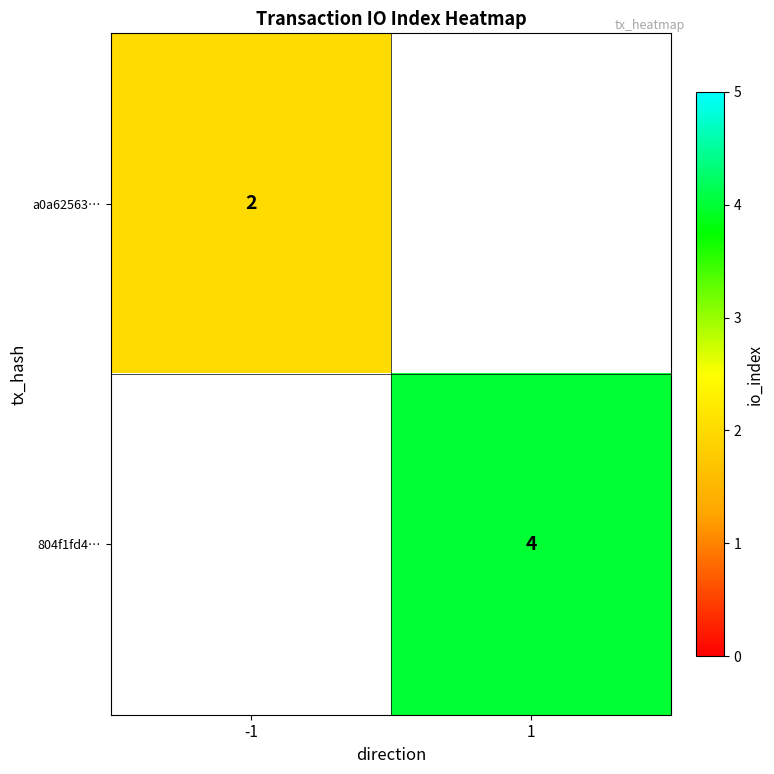

True or false: 804f1fd4… has a value of 4 at 1.

True